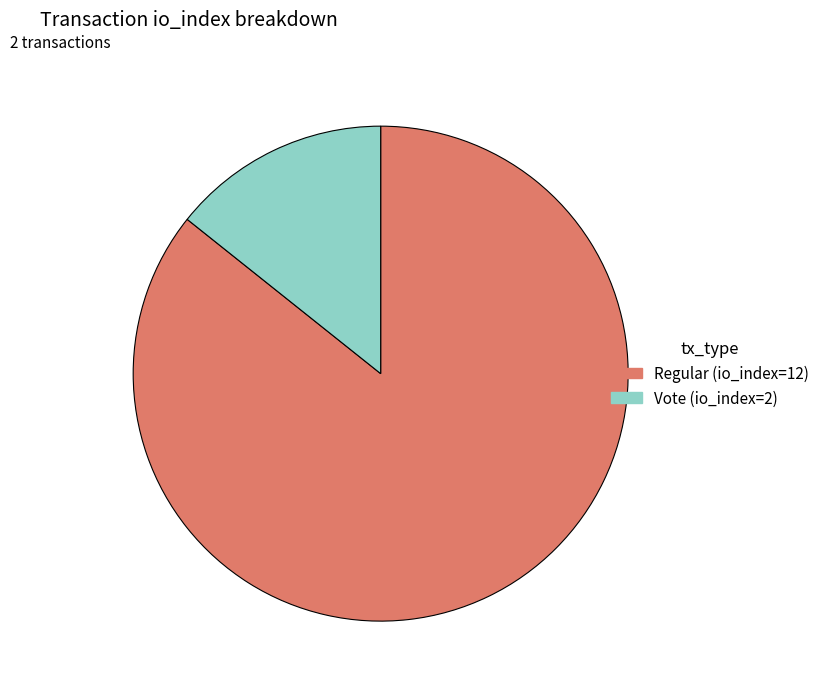

Which category has the smallest portion of the pie?

Vote (io_index=2)